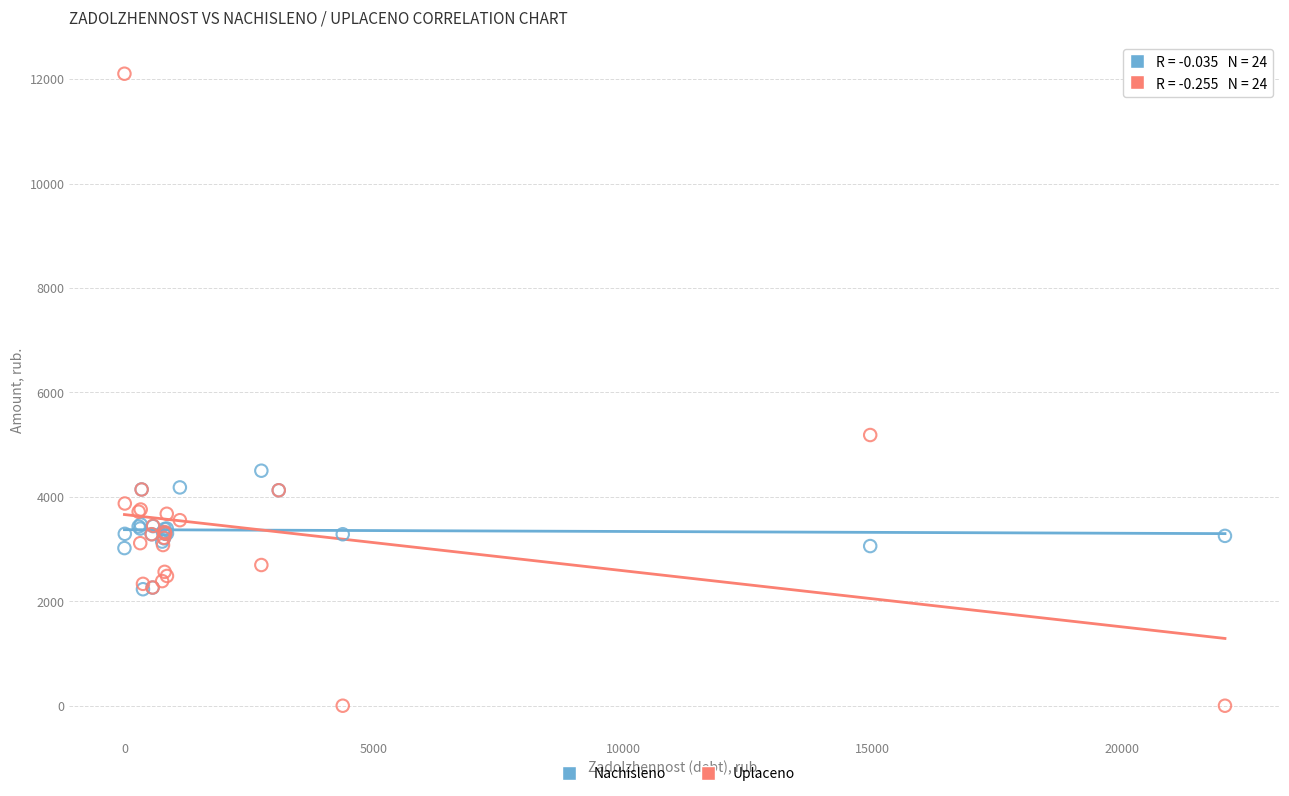

Which series reaches the maximum Y coordinate?

Uplaceno